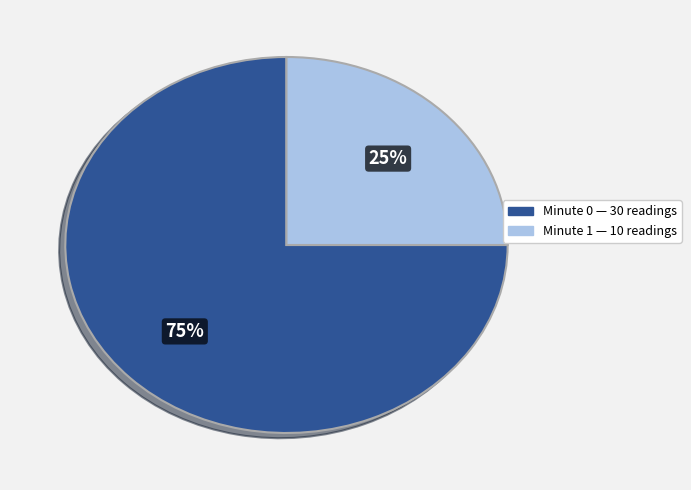

To the nearest percent, what is the average slice percentage?

50%